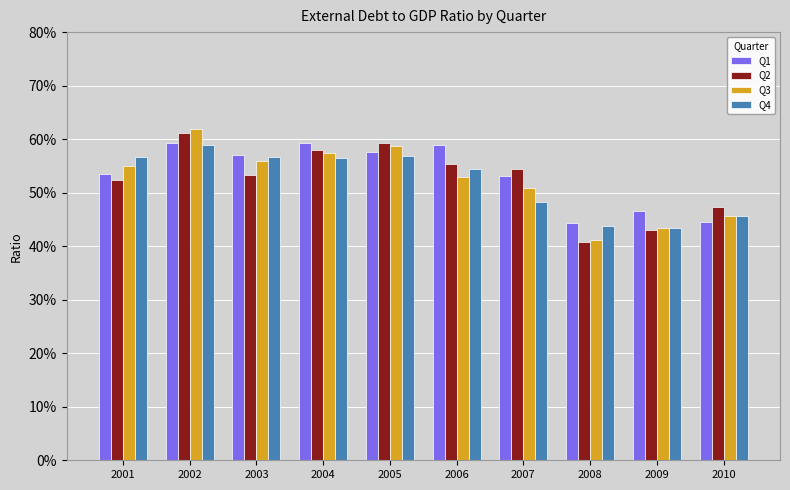

The Q2 series shows 0.5 at 2003. True or false?

True